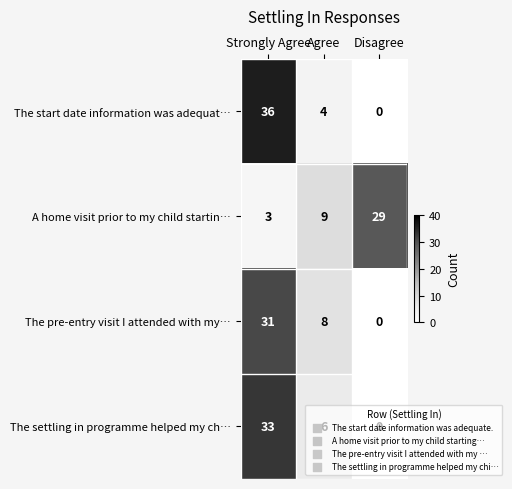

What is the sum of the The settling in programme helped my ch… values at Disagree and Agree?

6